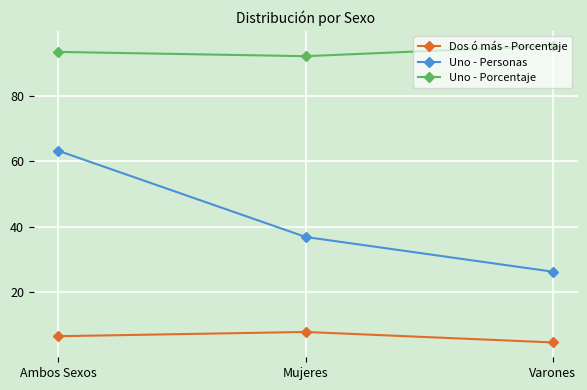

What is the label of the 1st point from the left?

Ambos Sexos